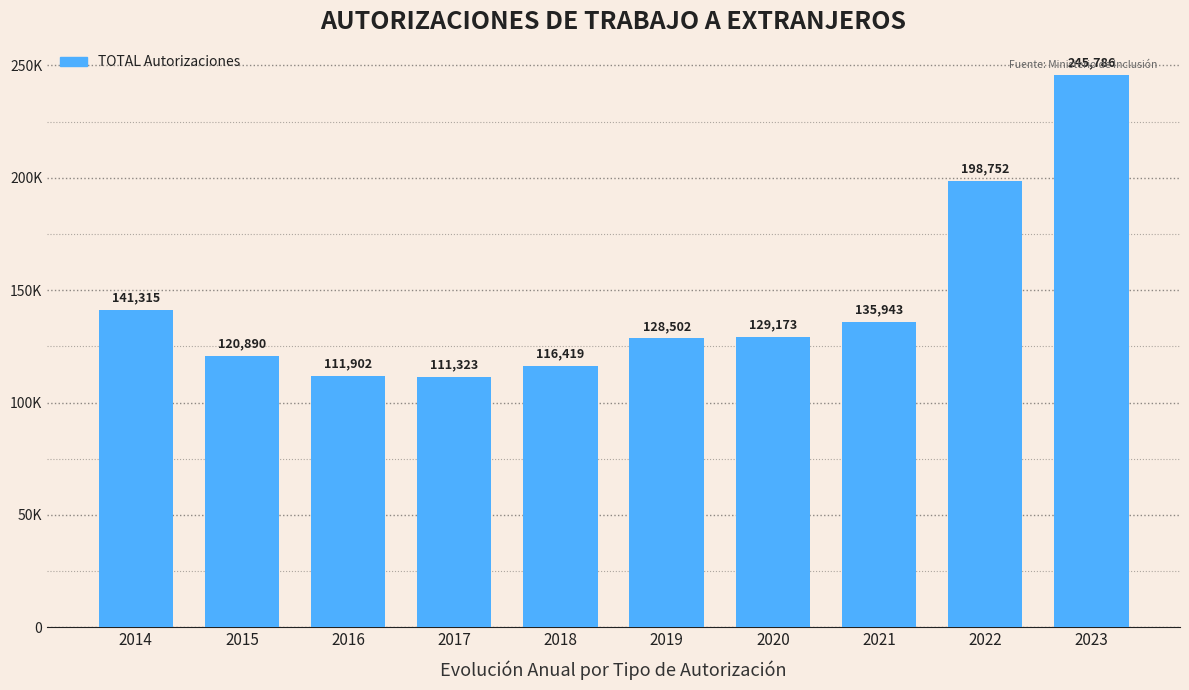

Where does the data first go above 129173?

2014